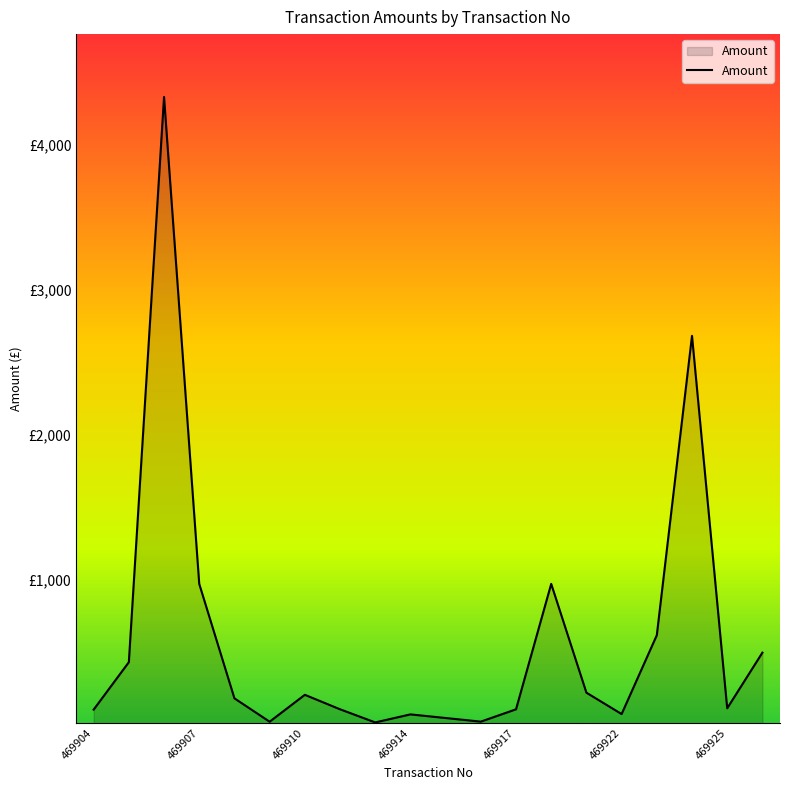

Does the chart have visible grid lines?

No